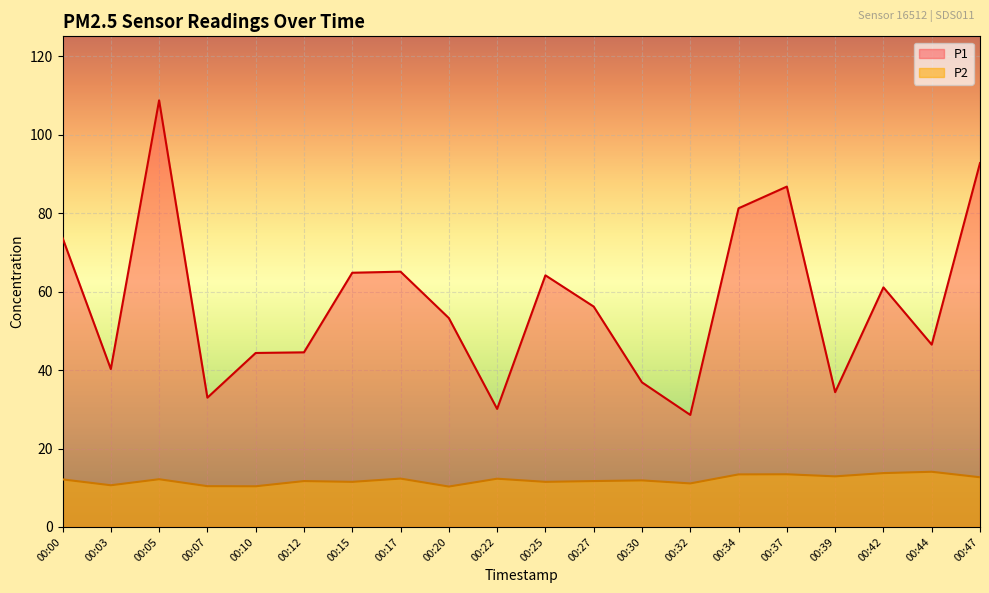

What is the value of the P2 point at the 20th from the left?

12.7